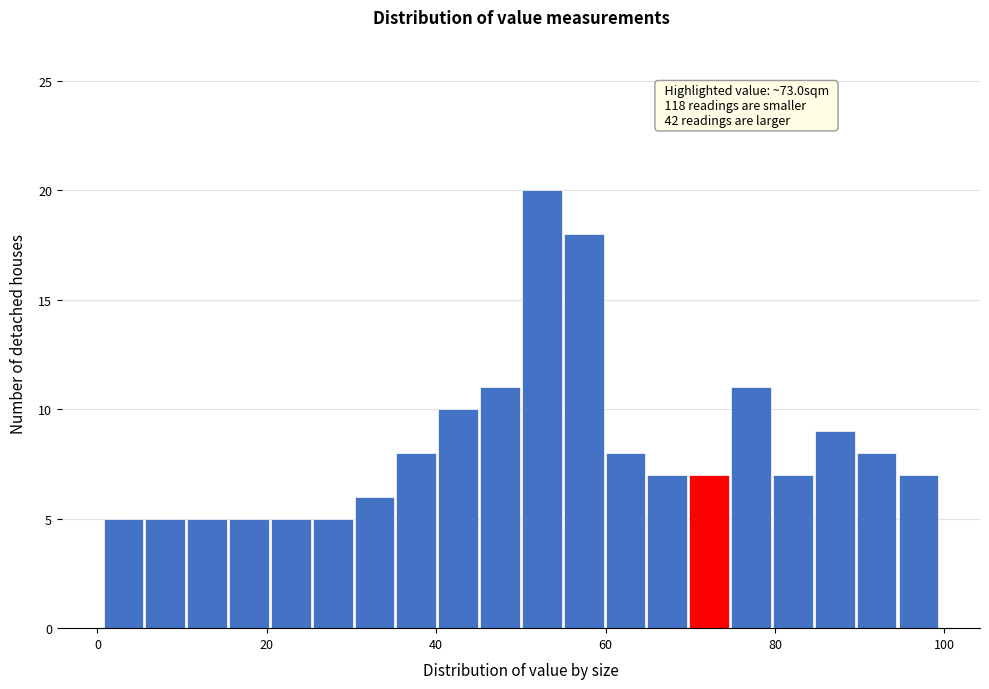

Read against the x-axis, roughly where is the centre of the tallest bar?

52